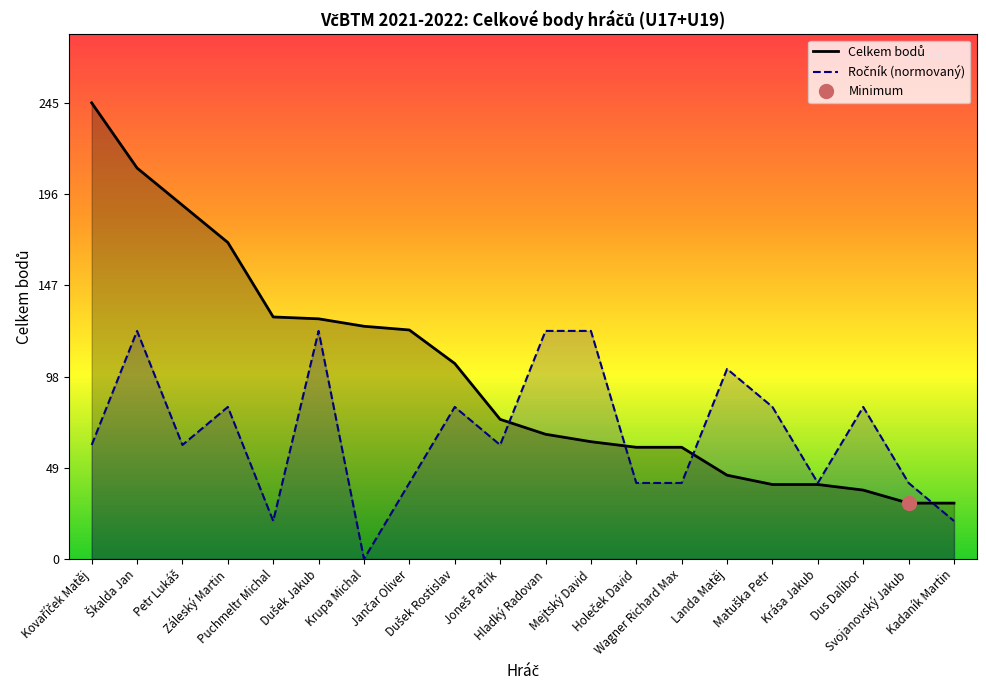

Is it true that Celkem equals 106.7 at Holeček David?

False